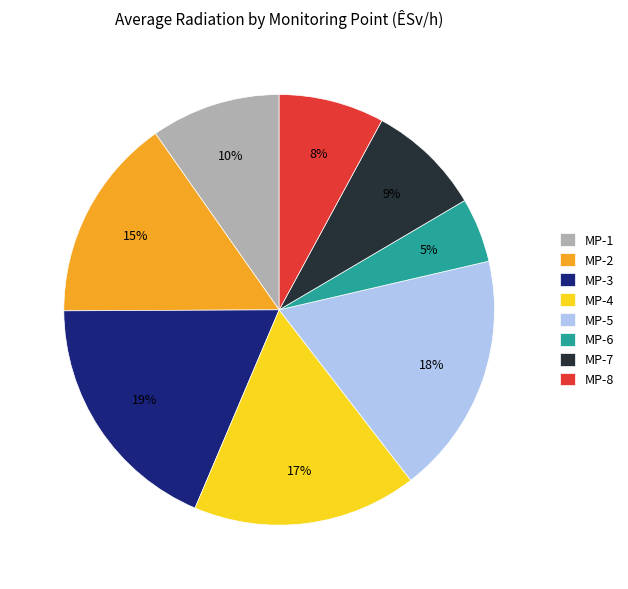

Does MP-2 account for over 50% of the chart?

No